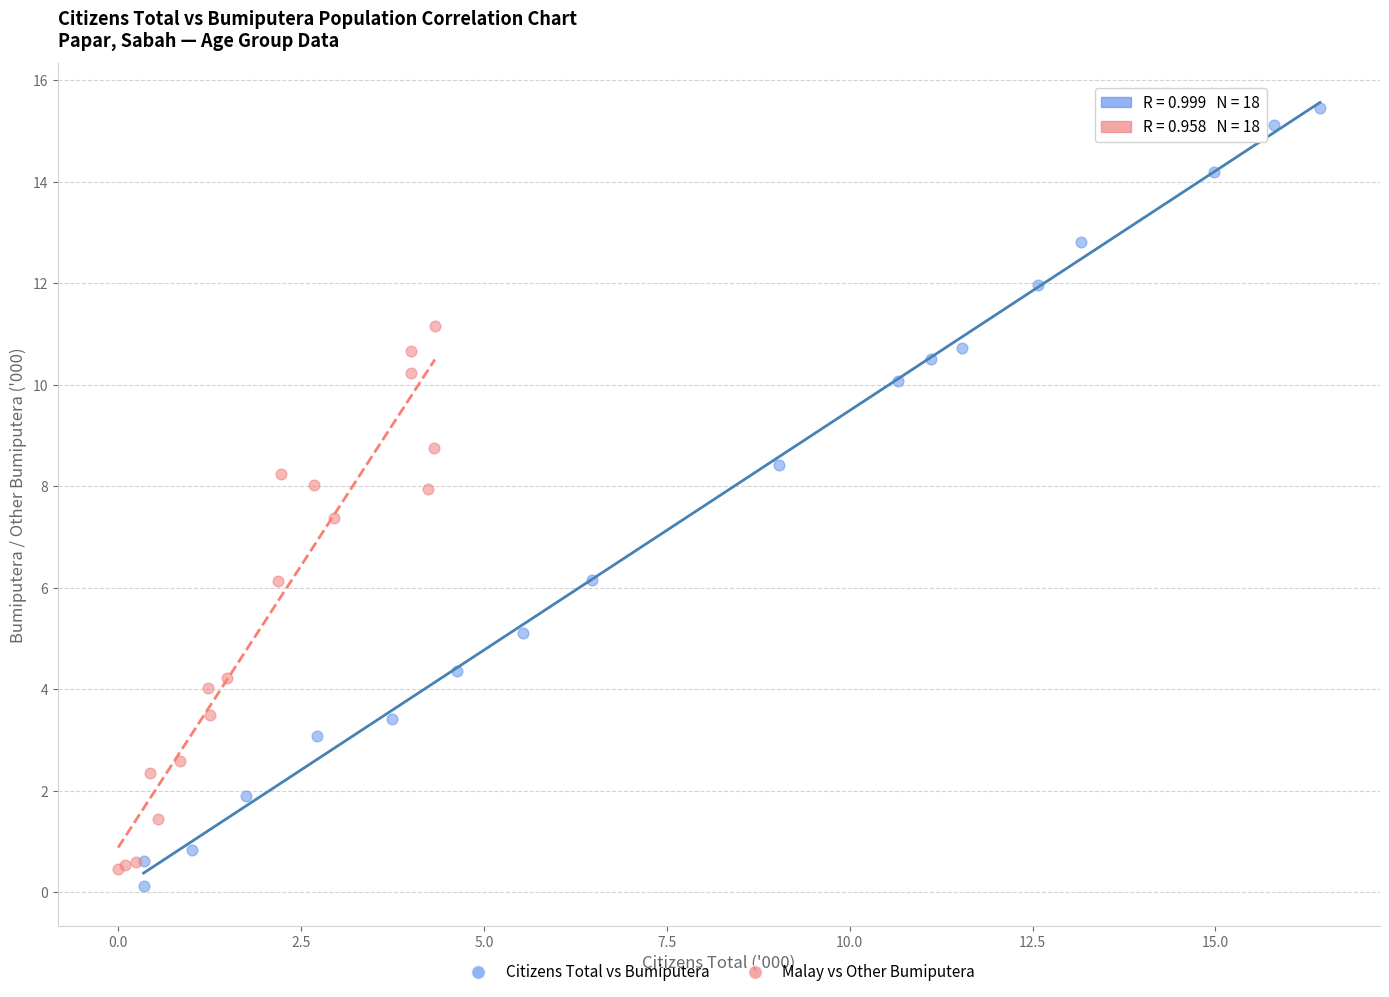

Which series has the largest Y range (max minus min)?

Citizens Total vs Bumiputera